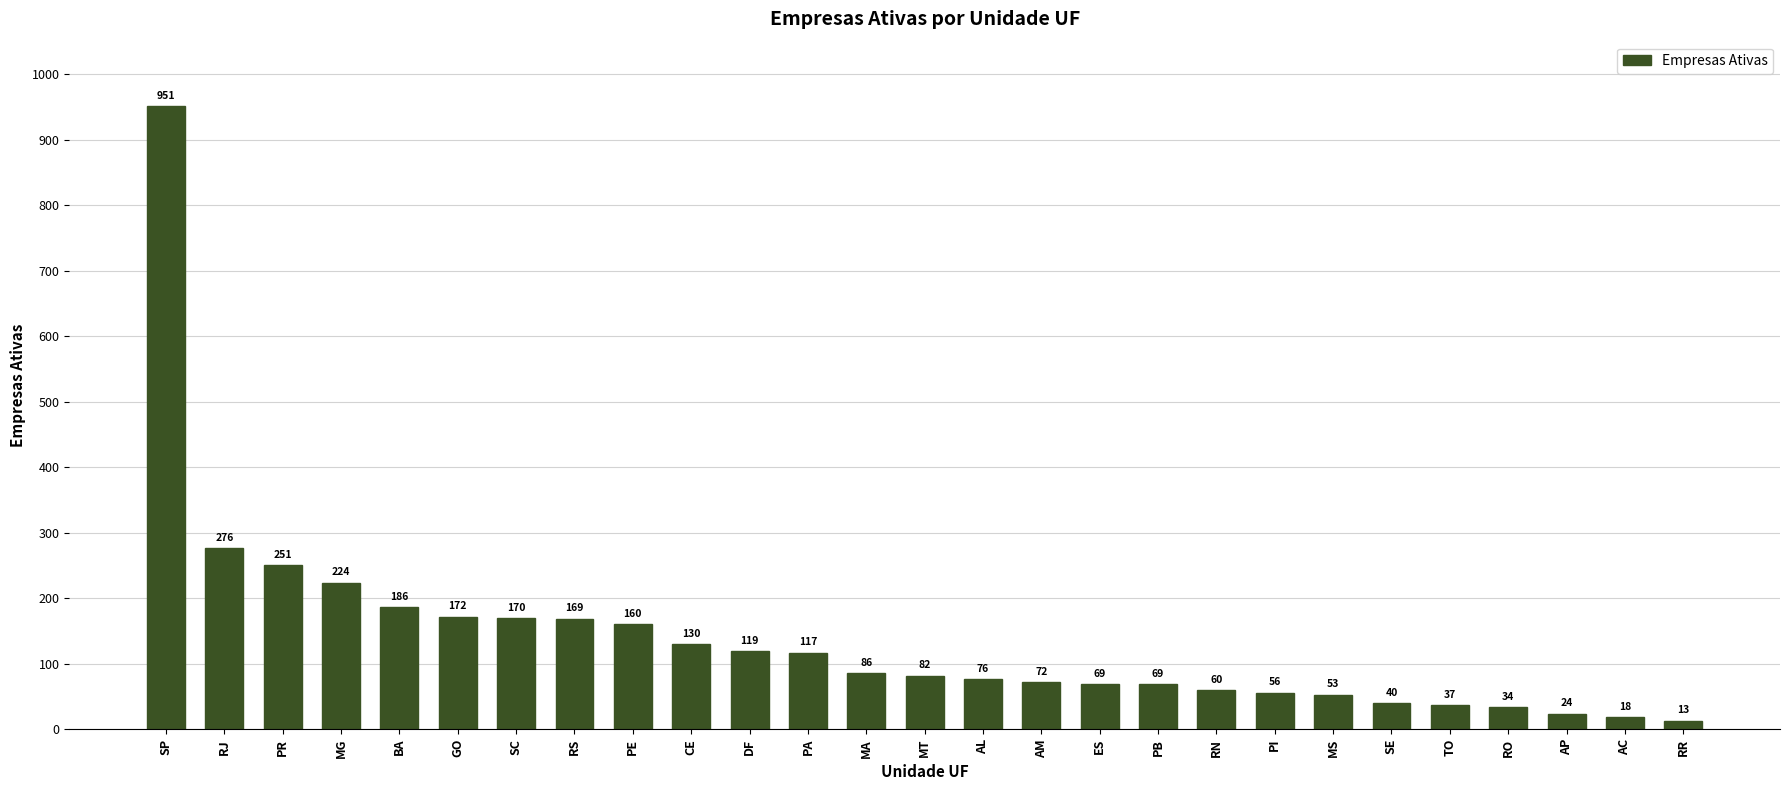

What is the difference between the second highest and minimum values?

263